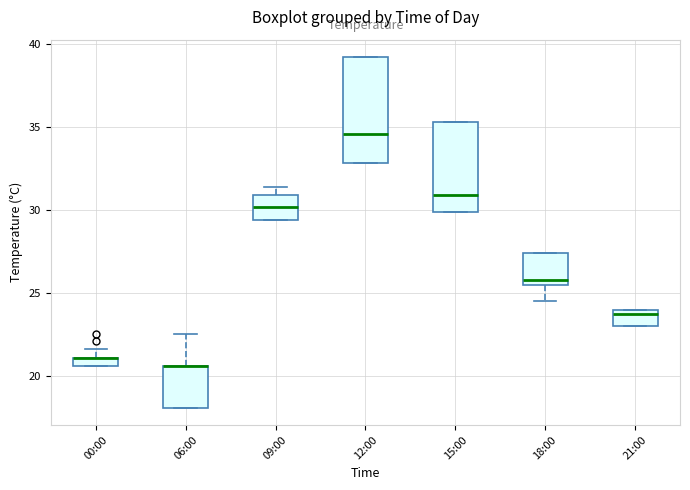

Comparing the boxes themselves (not the whiskers), which one is the tallest?

12:00